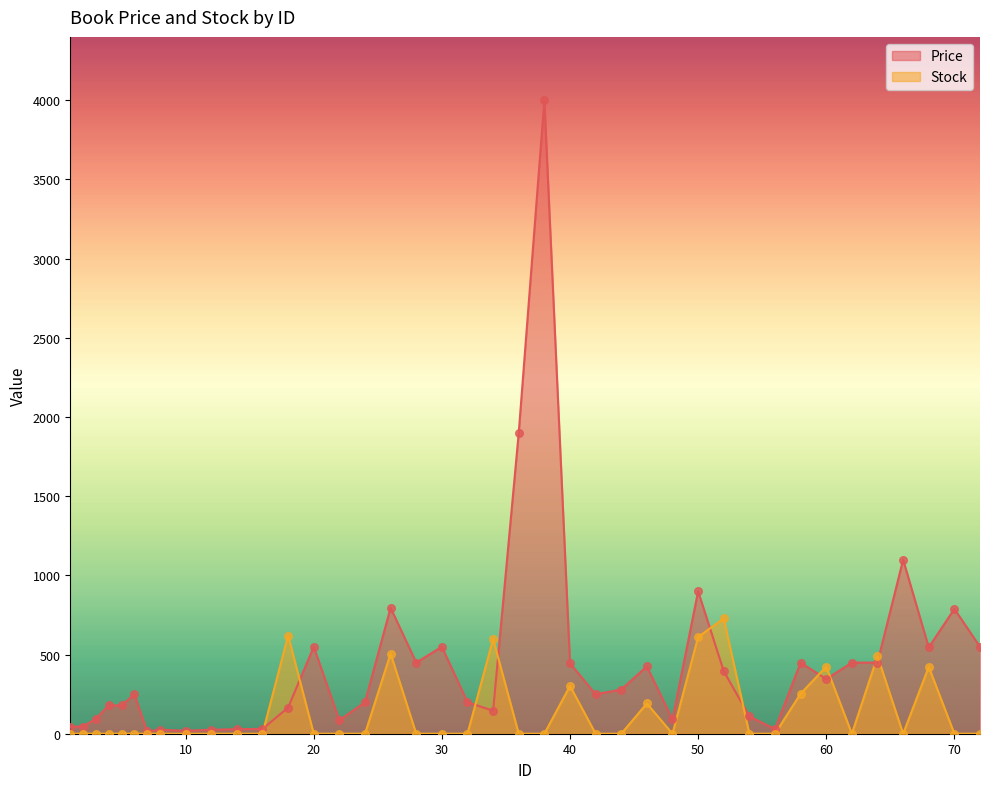

What is the total value across all series at 7?

15